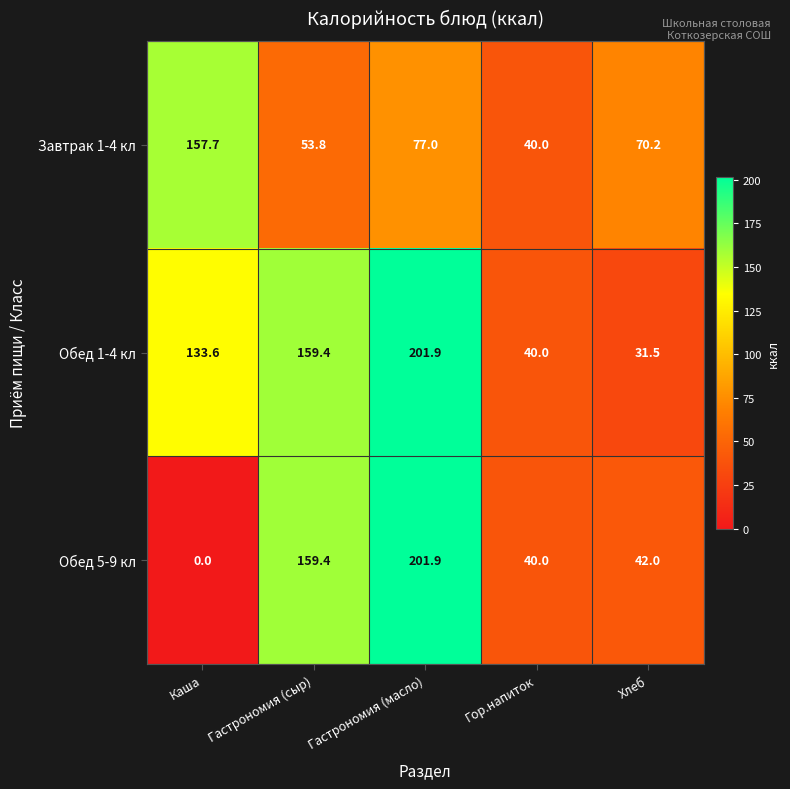

What is the difference between the highest and lowest values at Гастрономия (сыр)?

105.6